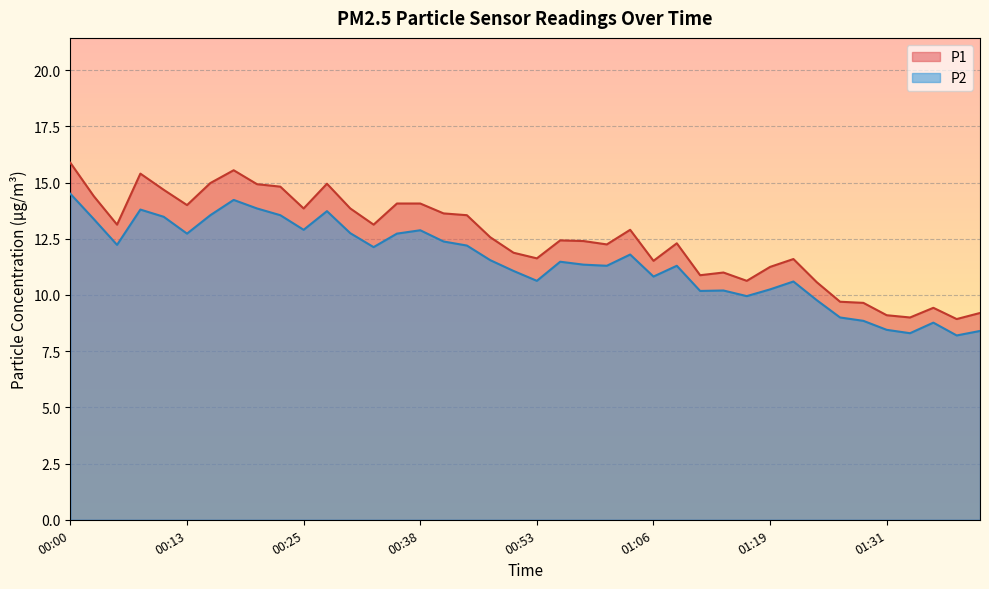

Which category has the lowest value across all series?

01:39